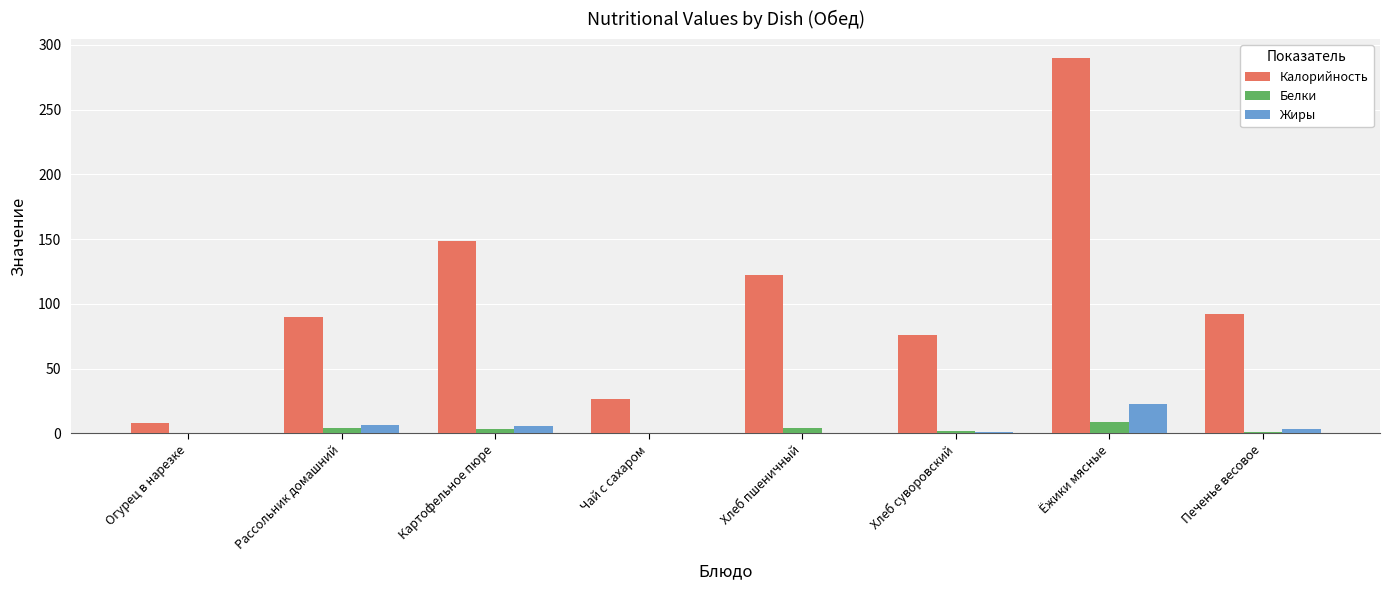

What is the highest value of the Жиры series?

23.0